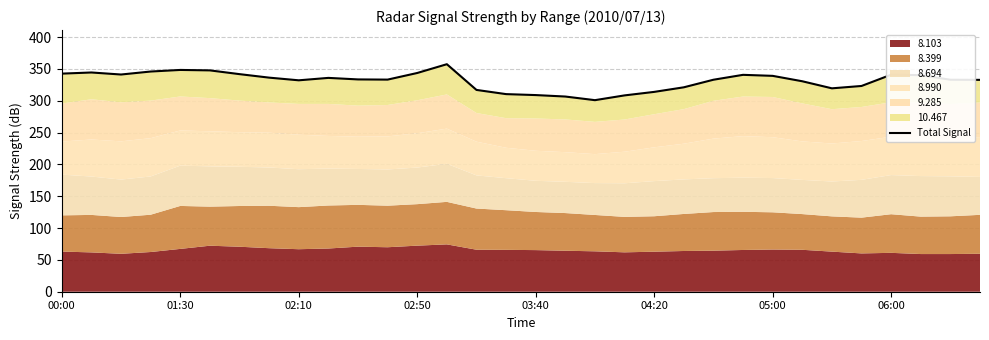

Where is the first local maximum?

01:30